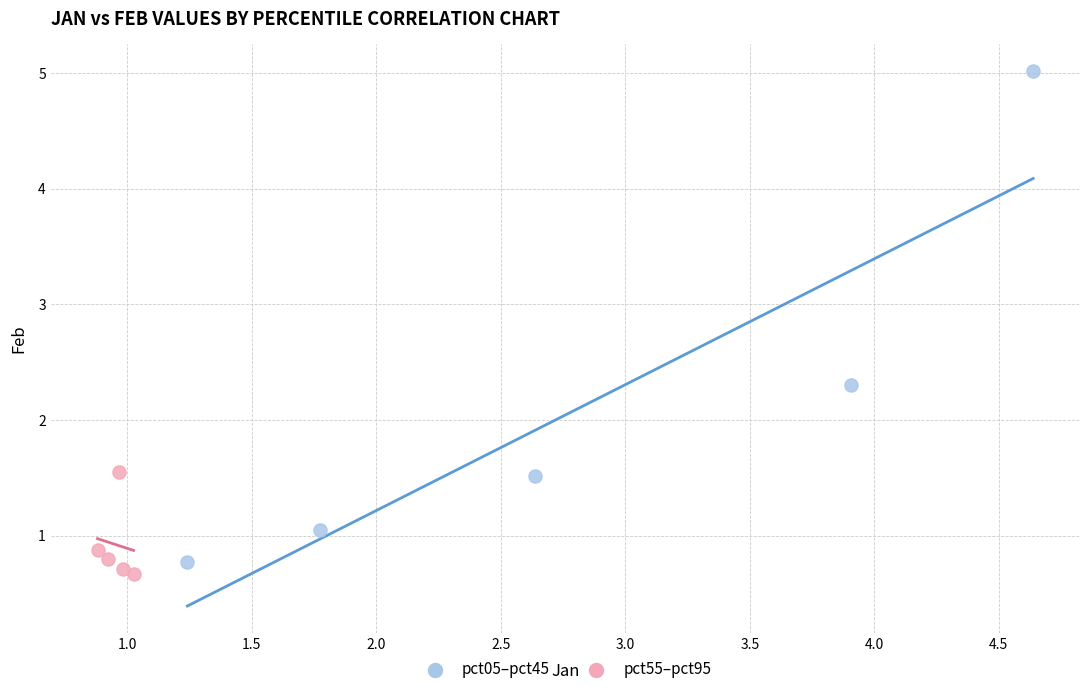

Which series contains the highest Y value?

pct05–pct45